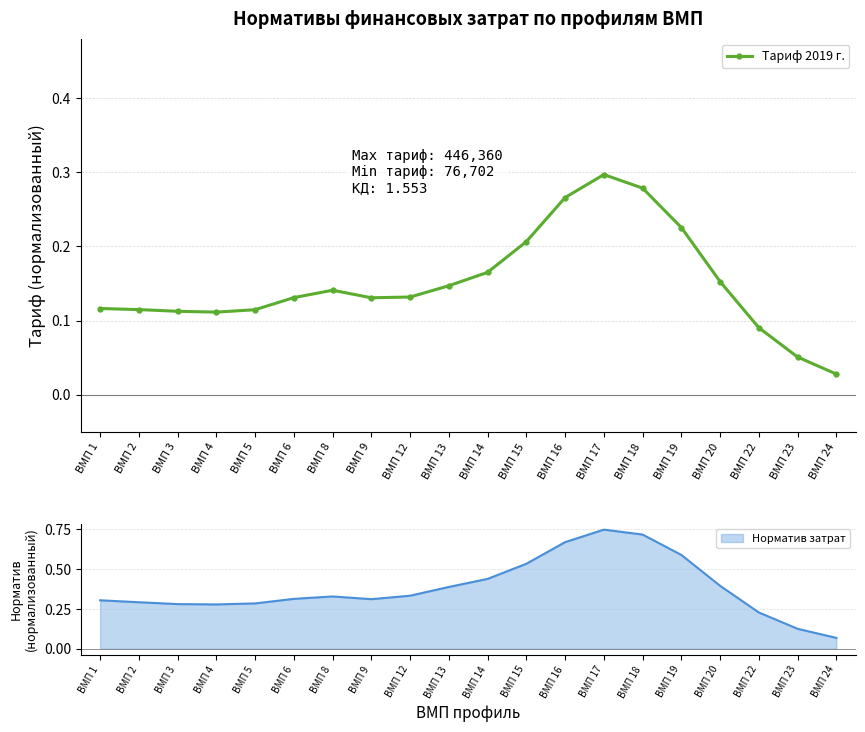

Rank the categories by value from highest to lowest.

ВМП 17, ВМП 18, ВМП 16, ВМП 19, ВМП 15, ВМП 14, ВМП 20, ВМП 13, ВМП 8, ВМП 12, ВМП 6, ВМП 9, ВМП 1, ВМП 2, ВМП 5, ВМП 3, ВМП 4, ВМП 22, ВМП 23, ВМП 24